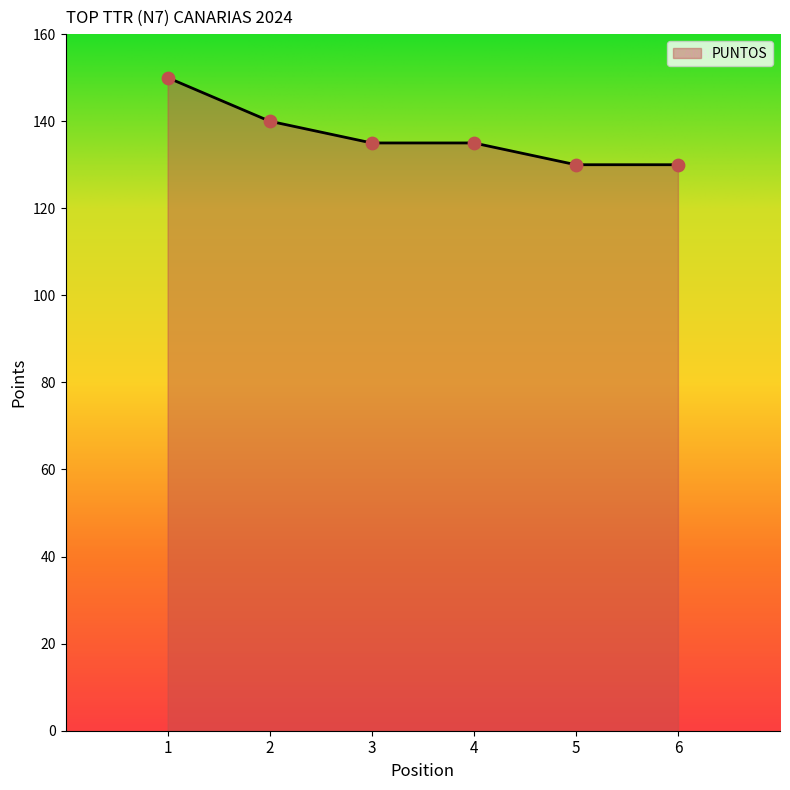

What is the change in value from 2 to 3?

-5